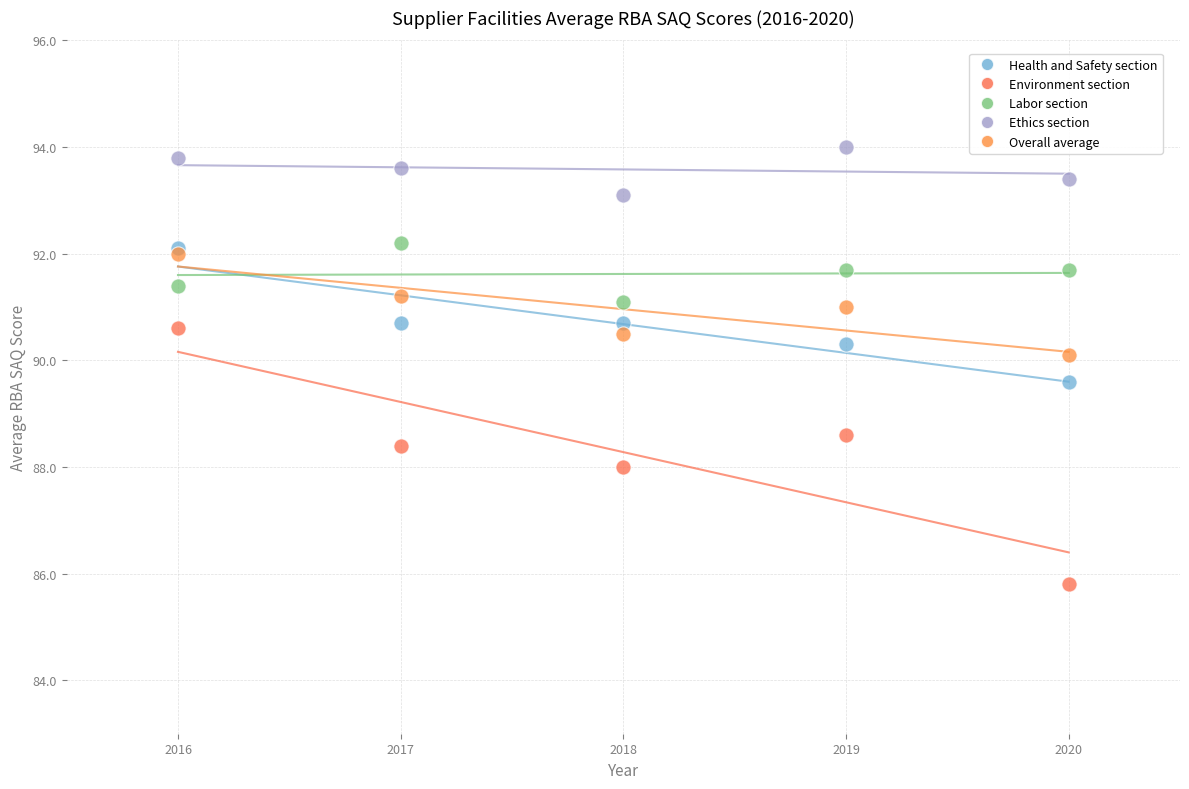

Which series has the widest spread of Y values?

Environment section